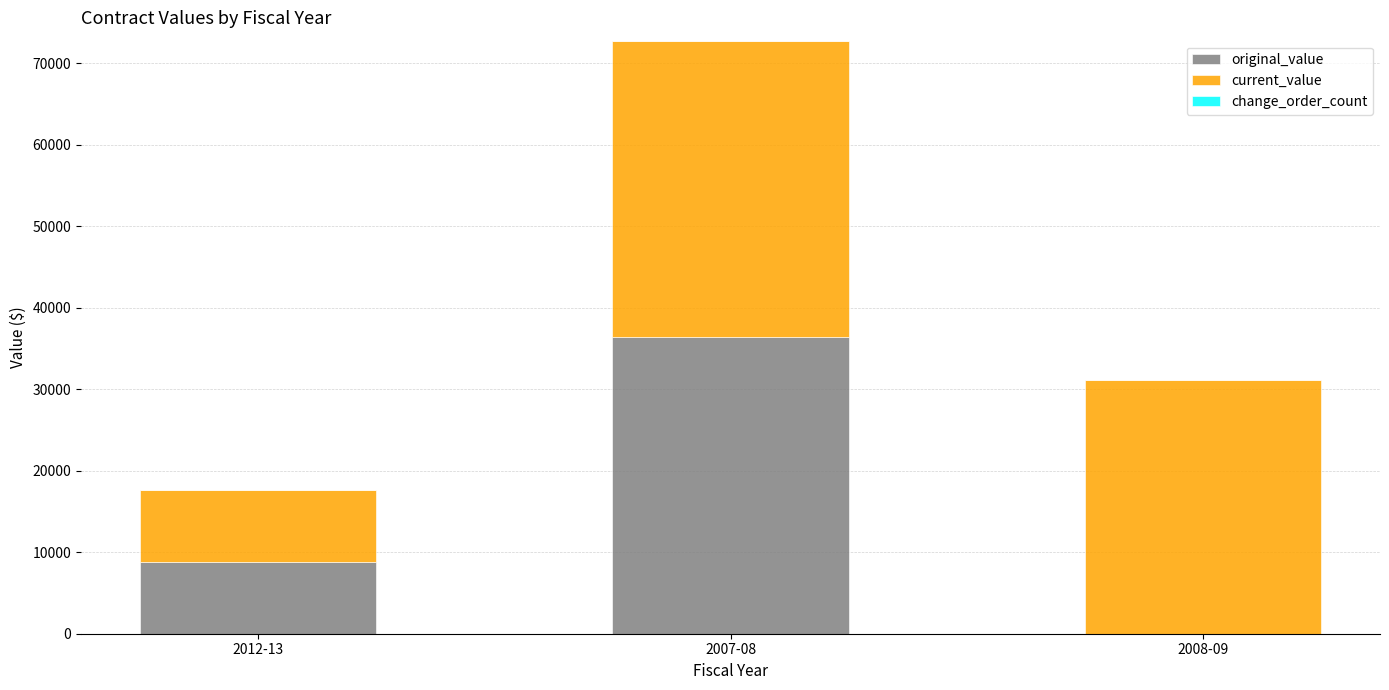

The value of original_value at 2008-09 is 22055. True or false?

False